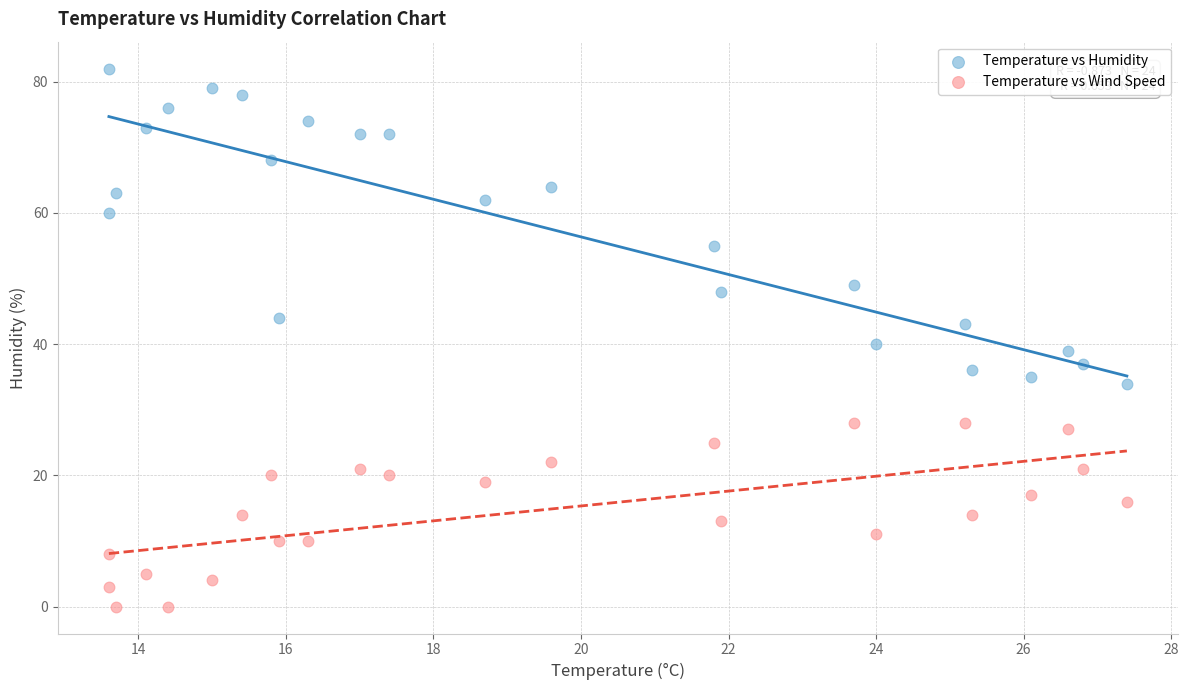

Across all data points, what is the range of Y values (max minus min)?

82